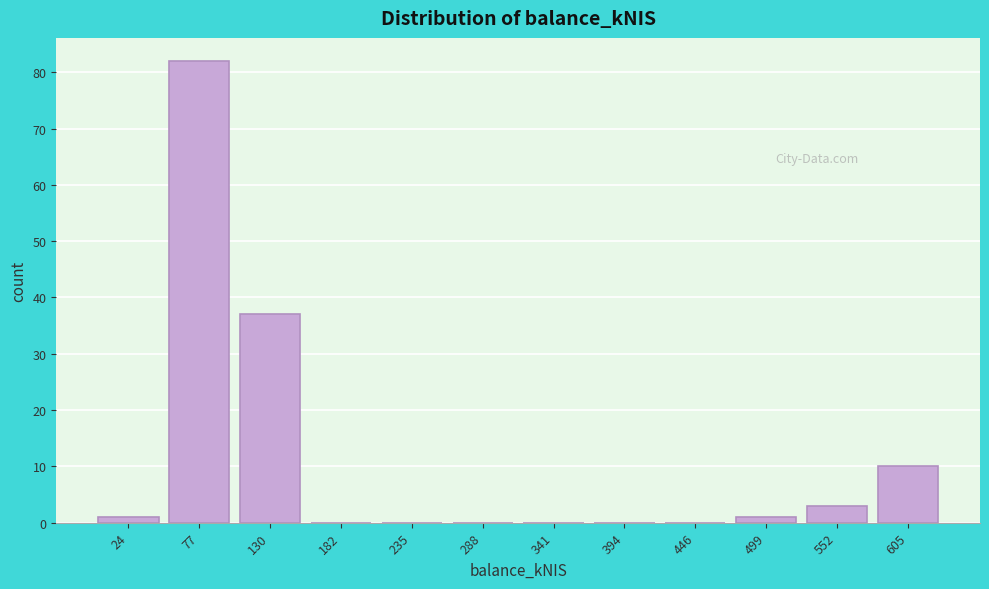

Reading right to left, transcribe all the data shown in this chart.

605=10	552=3	499=1	446=0	394=0	341=0	288=0	235=0	182=0	130=37	77=82	24=1